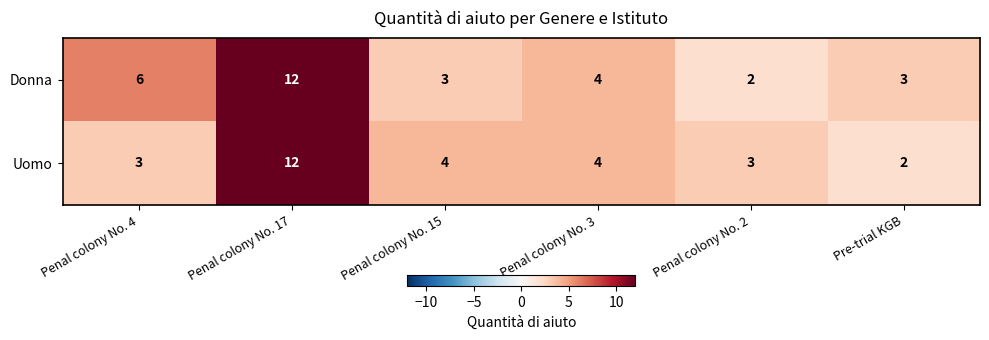

What is the sum of the Donna values at Penal colony No. 2 and Penal colony No. 3?

6